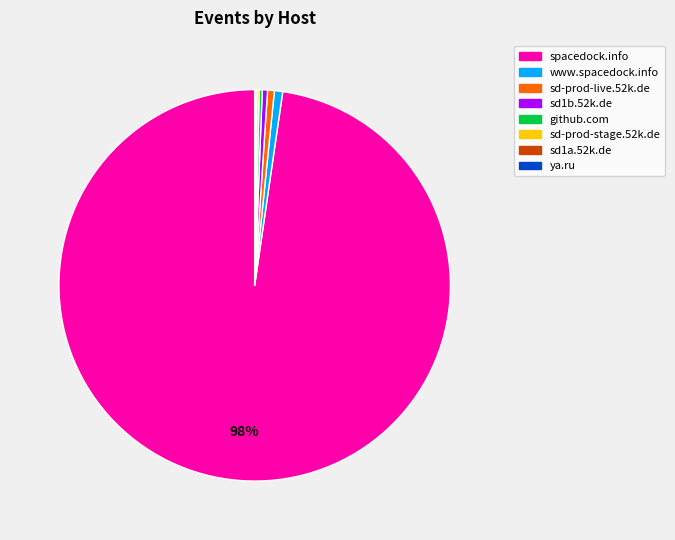

Do www.spacedock.info and sd1b.52k.de together represent more than half of the pie?

No